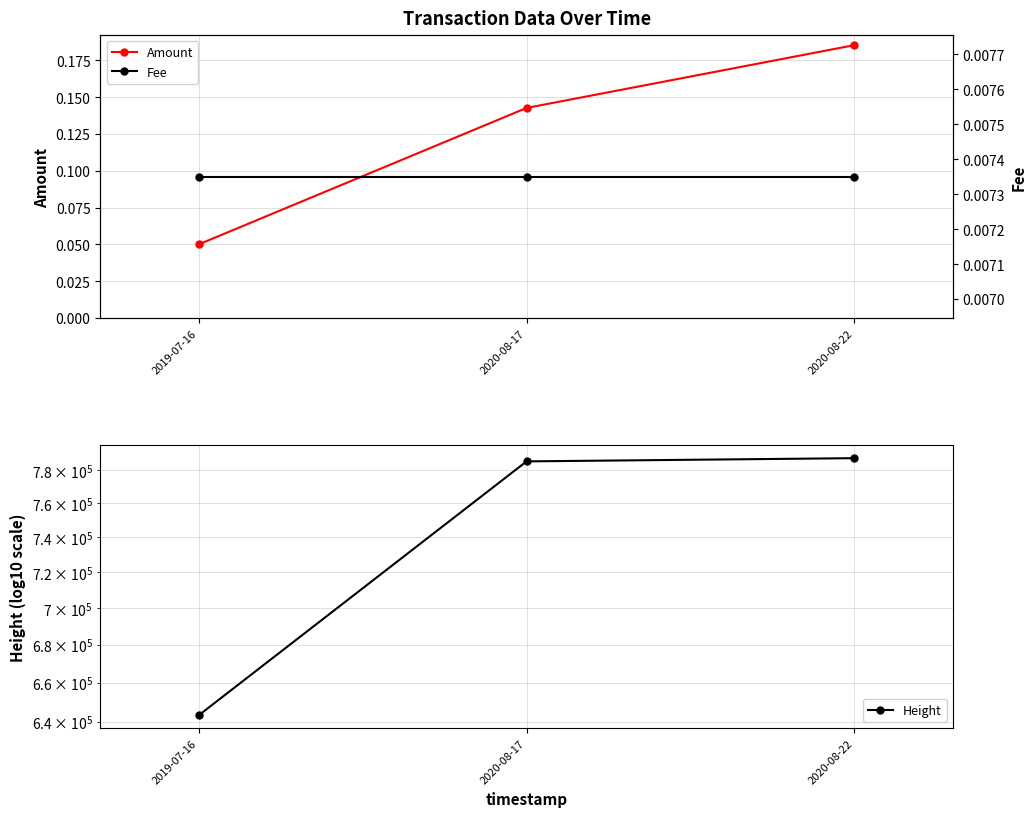

At which category is the sum across all series the highest?

2020-08-22